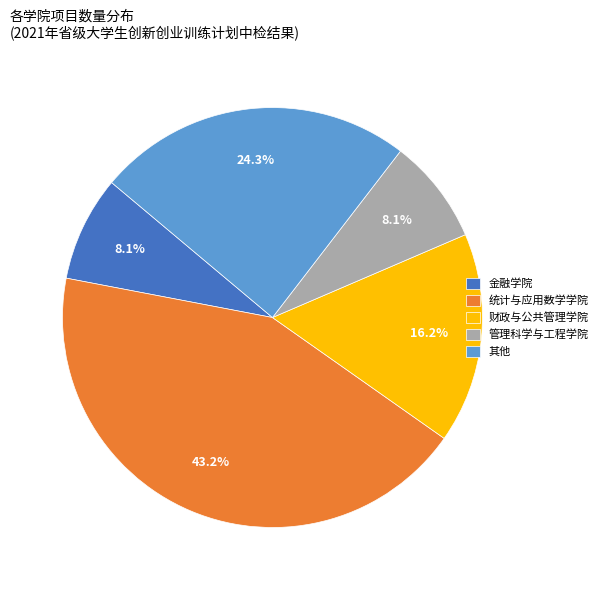

Combined, what portion of the pie is 统计与应用数学学院 and 财政与公共管理学院?

59.5%